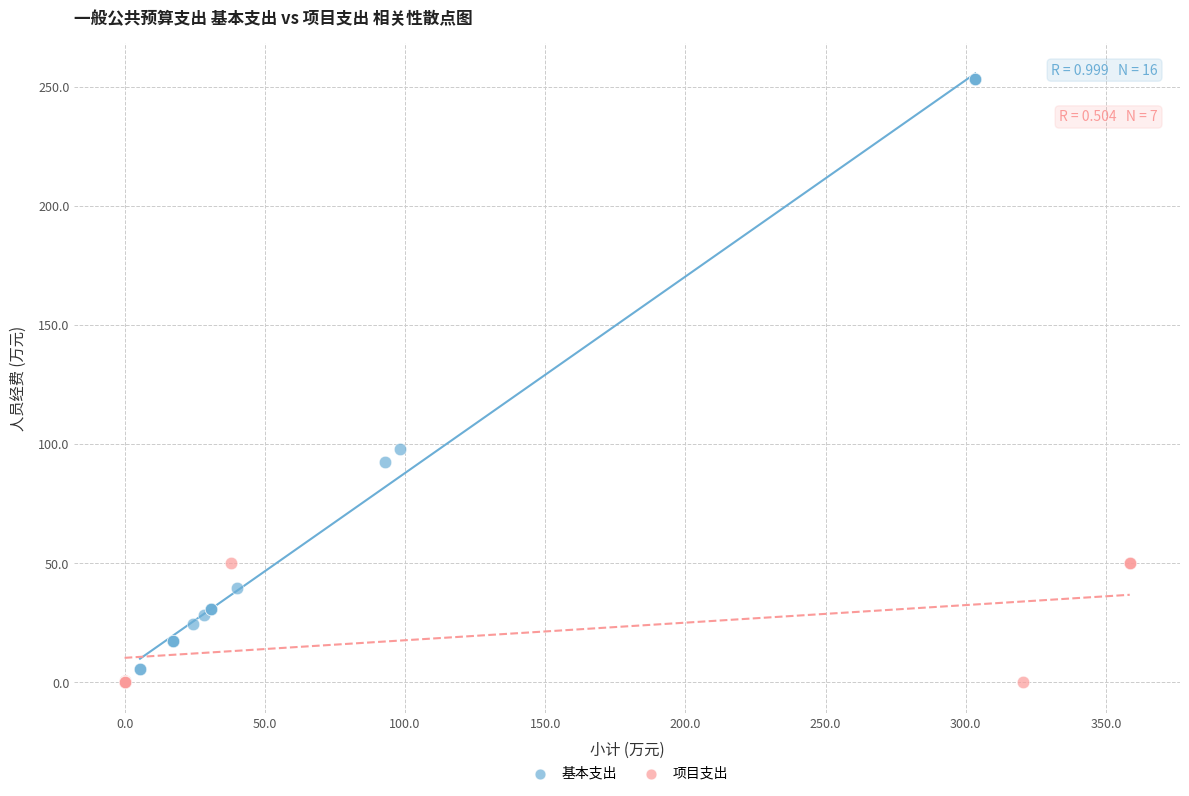

Which series contains the highest Y value?

基本支出